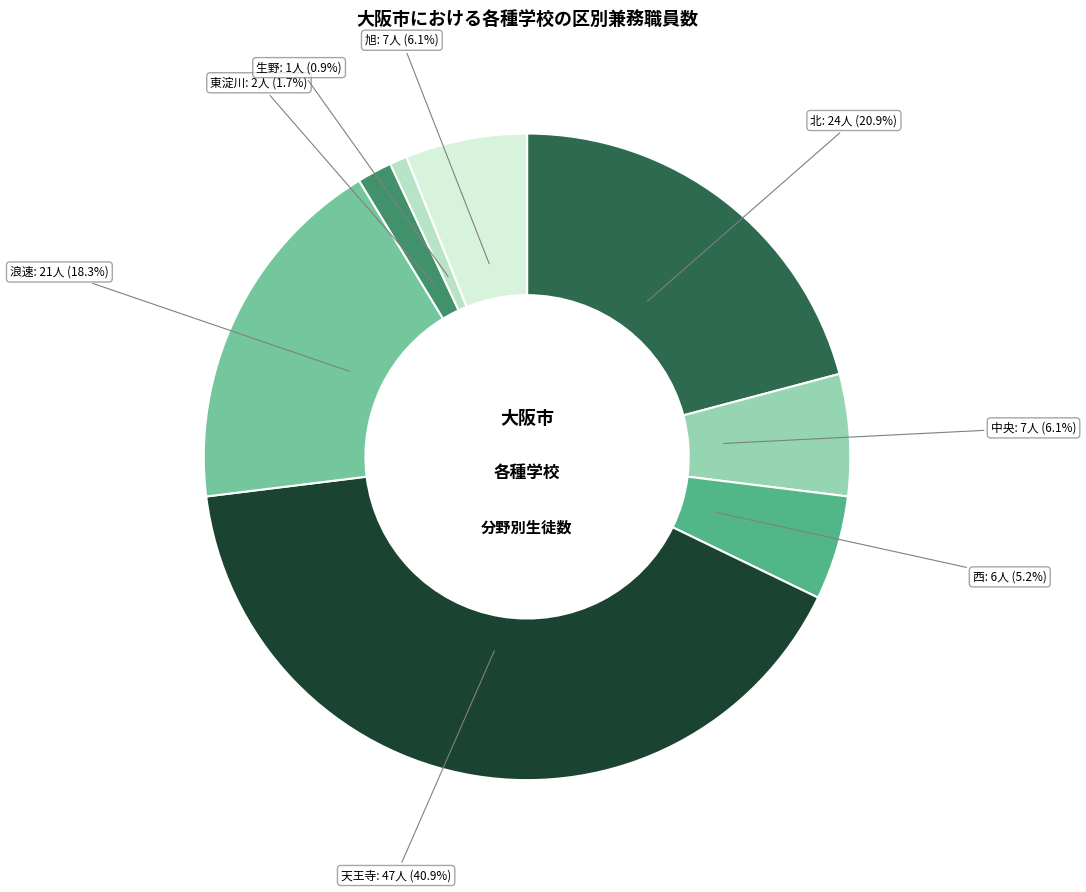

What percentage is the 天王寺 slice, to the nearest percent?

41%